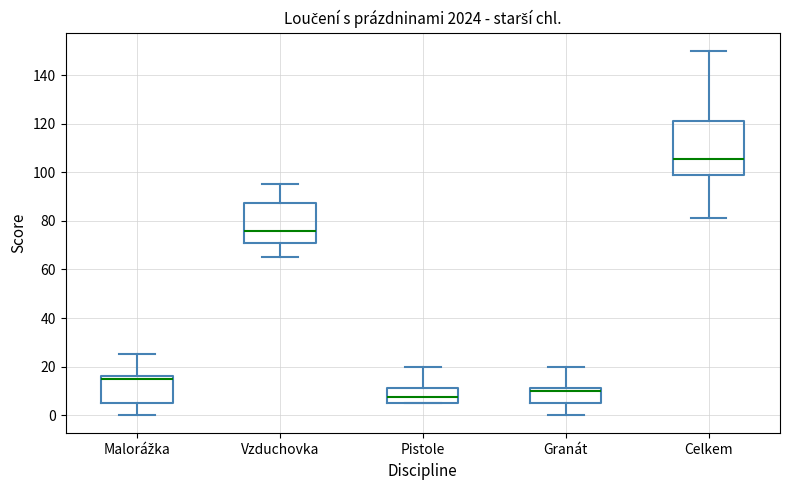

Comparing the boxes themselves (not the whiskers), which one is the tallest?

Celkem